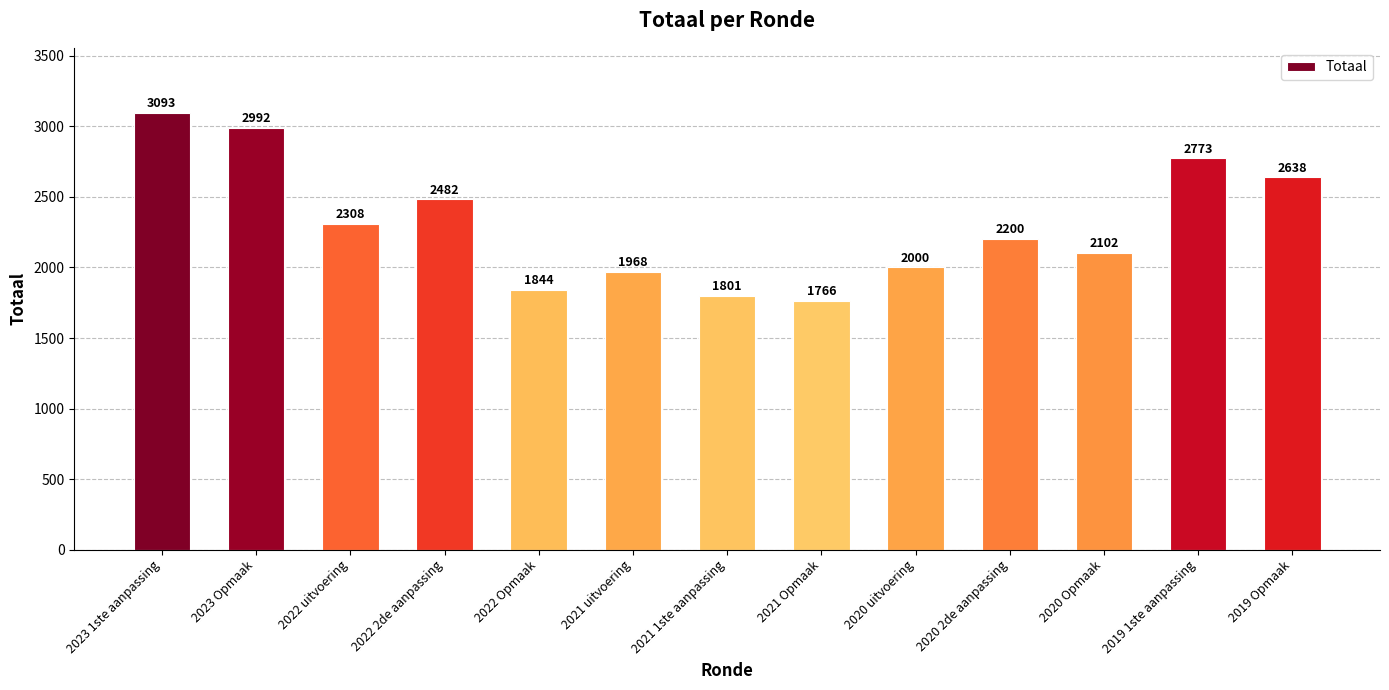

How many data points are less than 2200?

6